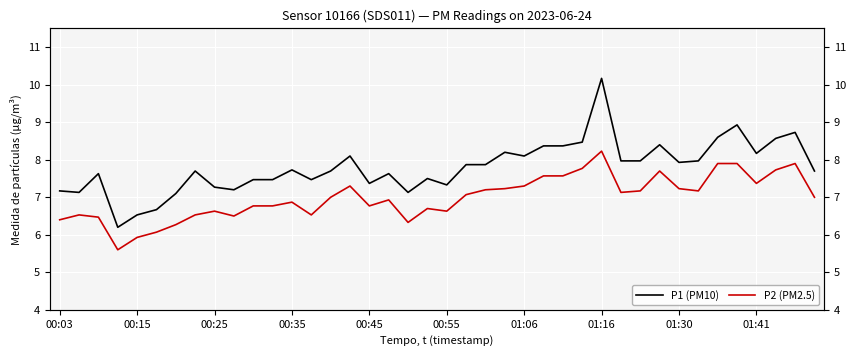

What is the sum of the P2 (PM2.5) values at 01:16 and 26?

14.1